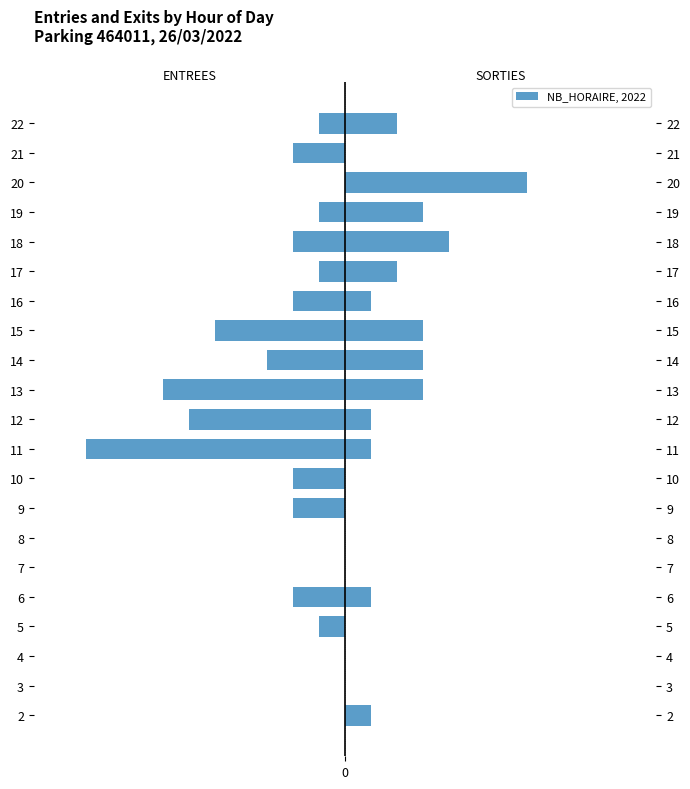

List the series in order of their overall mean, lowest first.

ENTREES, SORTIES